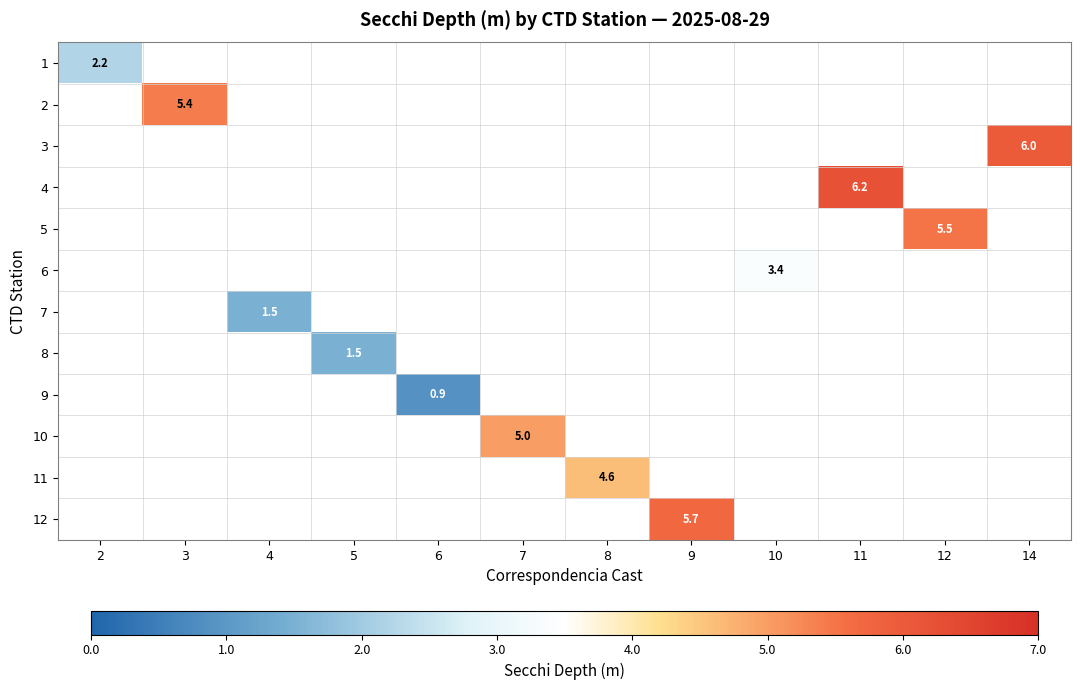

True or false: 5 has a value of 5.5 at 12.

True